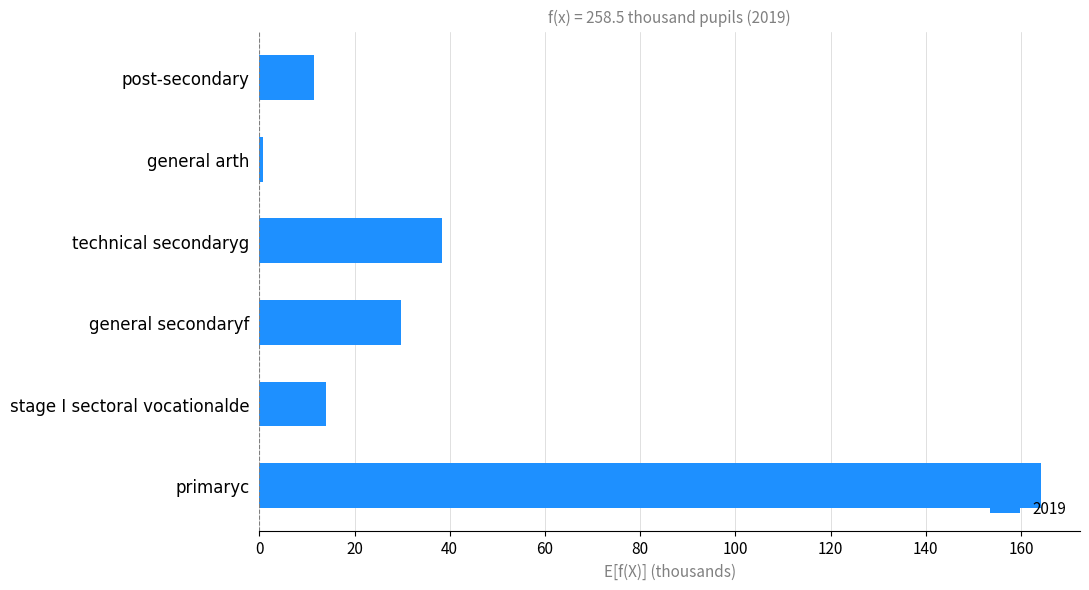

Which has a higher value, technical secondaryg or post-secondary?

technical secondaryg